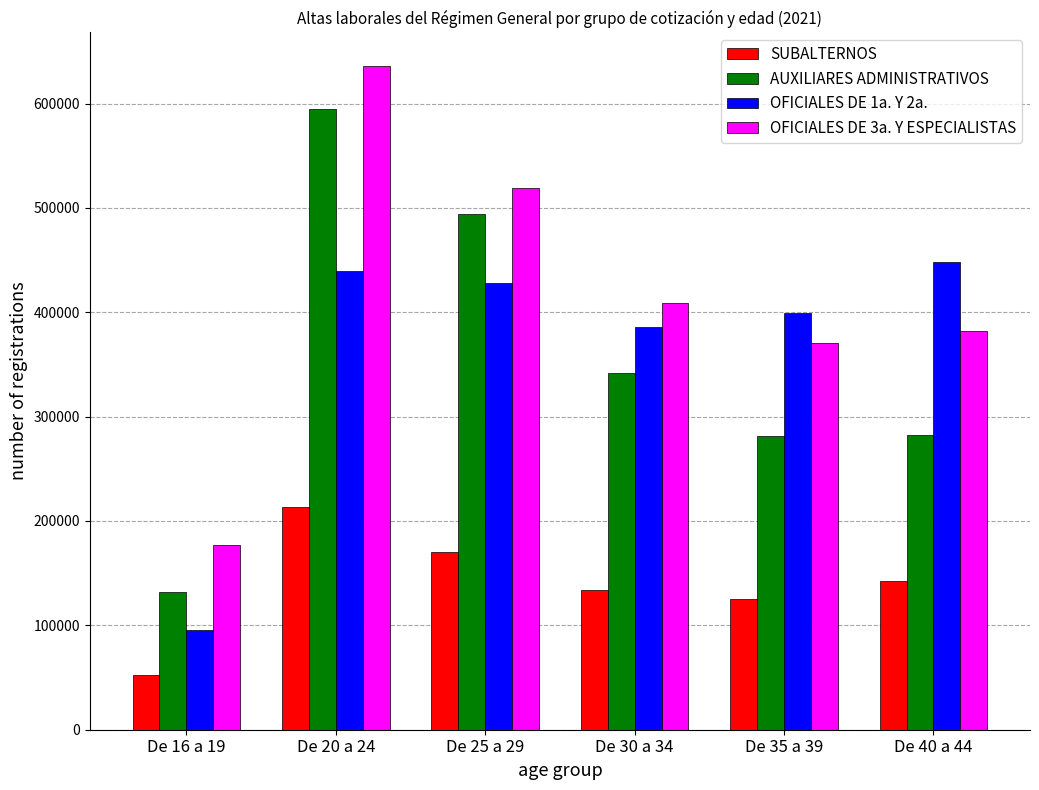

How many values in the SUBALTERNOS series are below 142669?

3